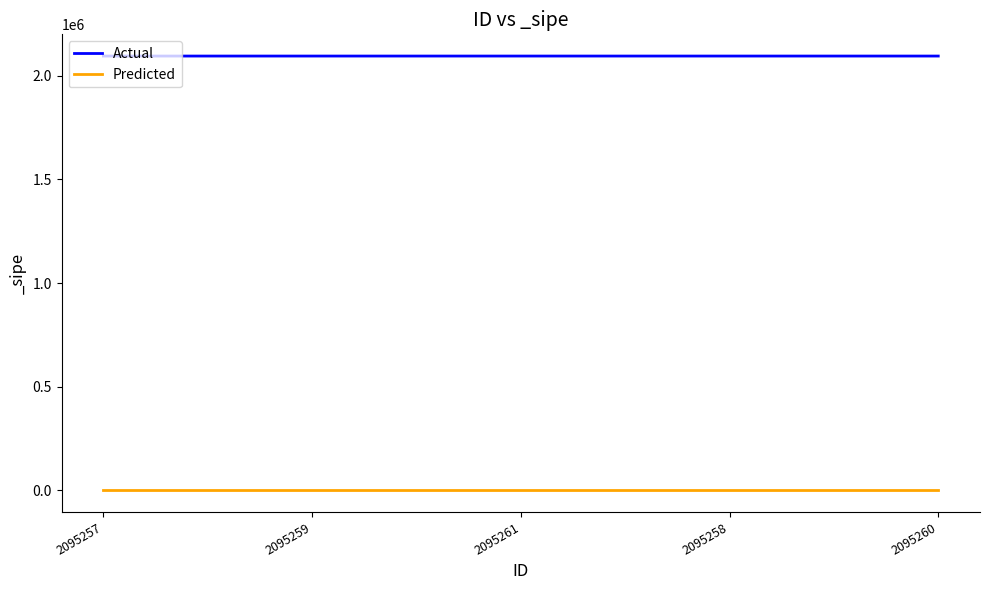

True or false: Predicted and Actual intersect in this chart.

False